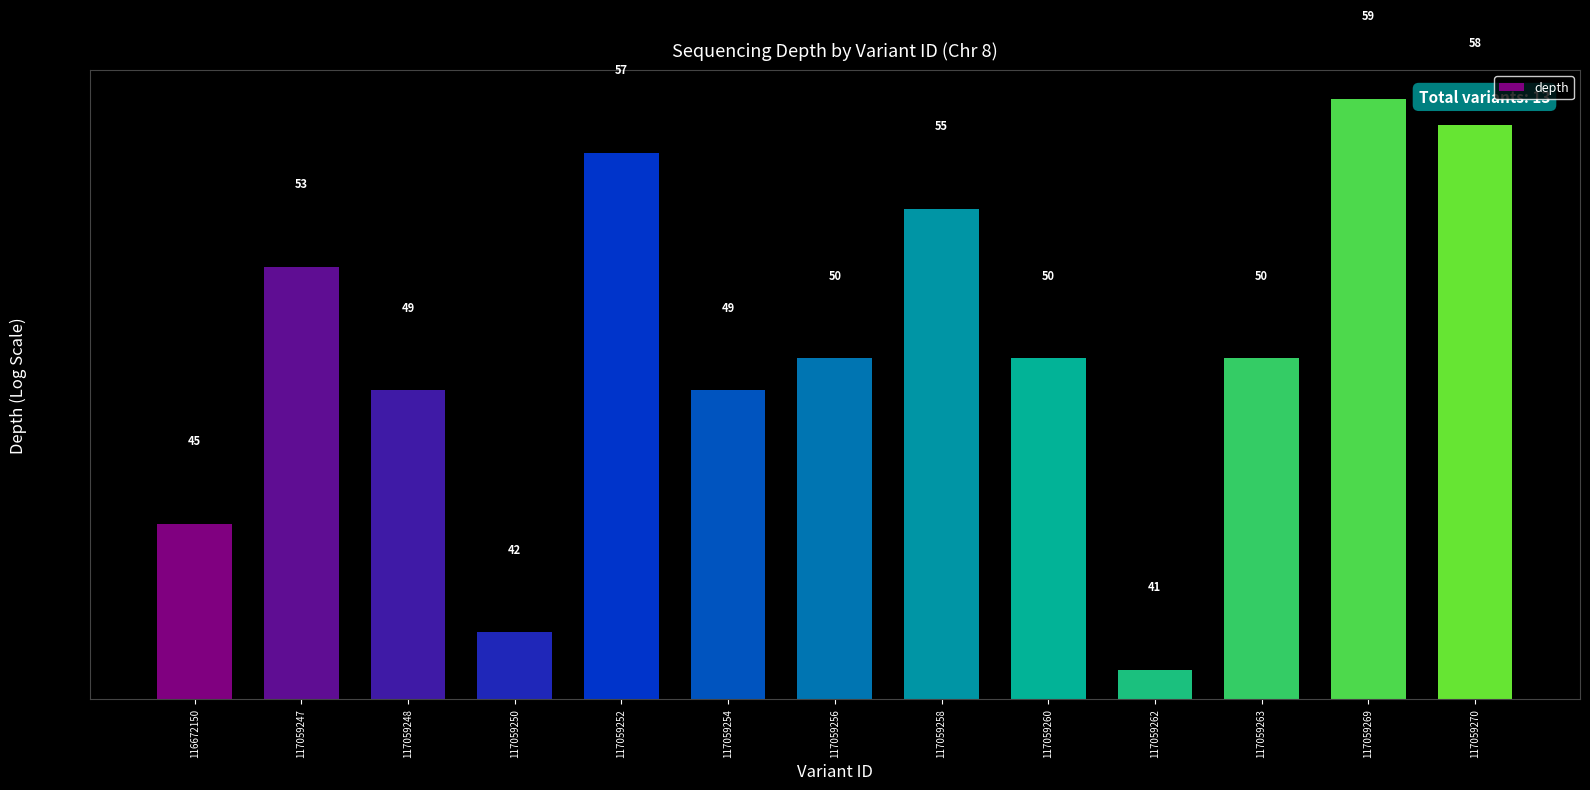

How many values are below 50?

5